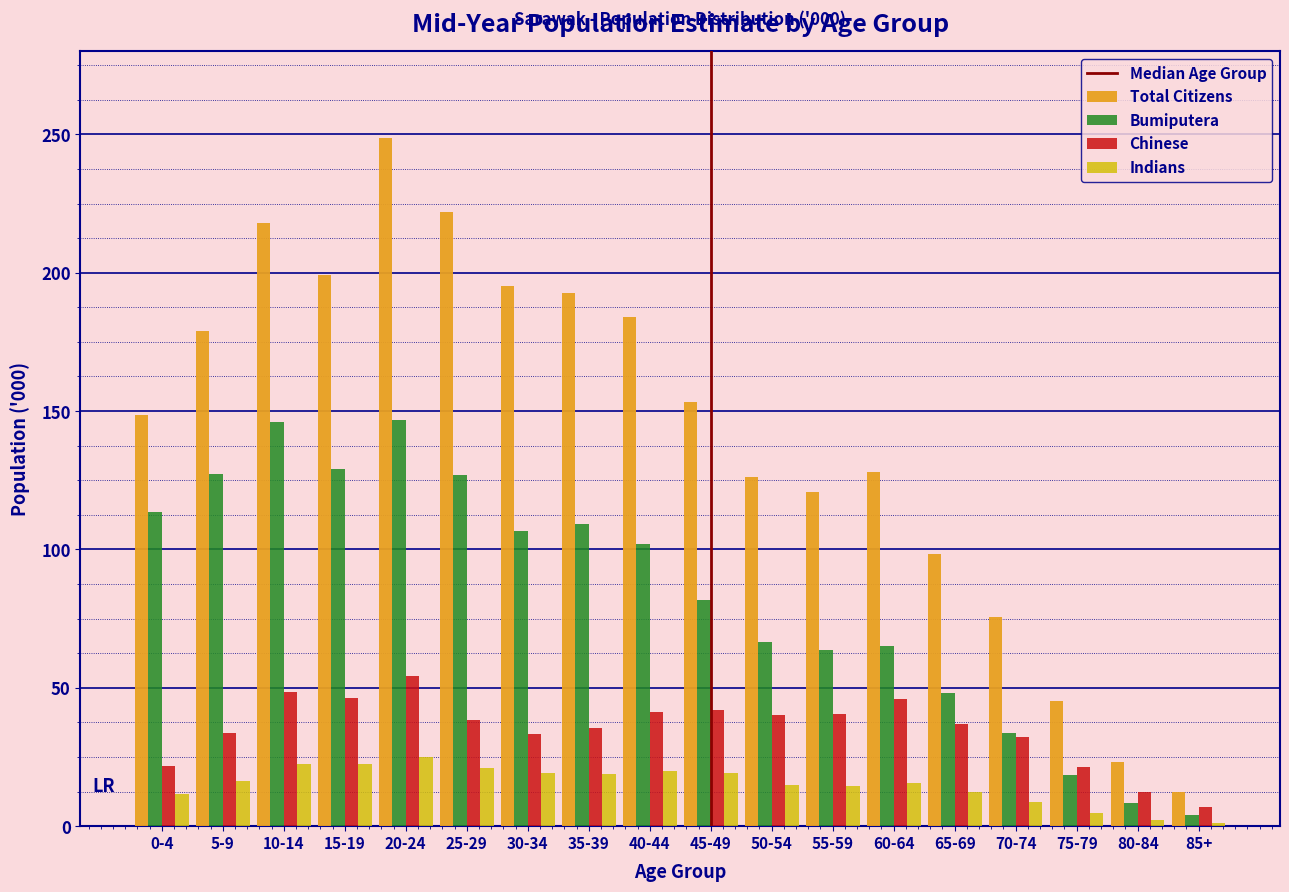

Which category has the lowest value in the Total Citizens series?

85+